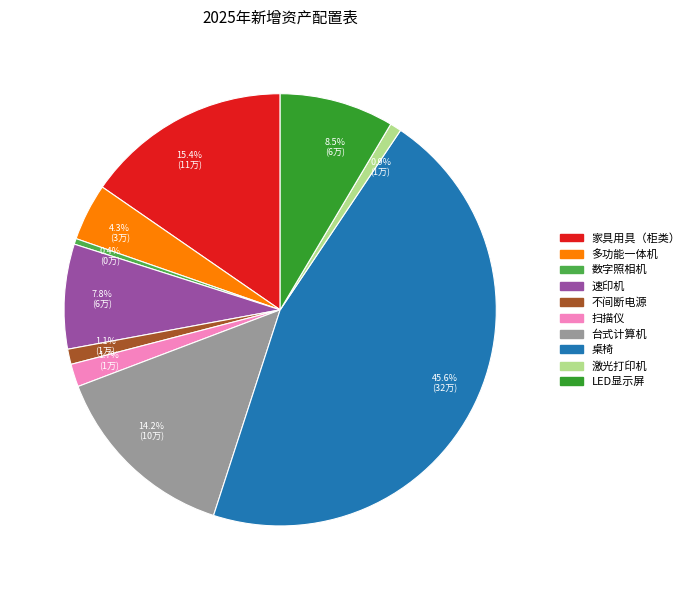

To the nearest percent, what is the difference between the largest and smallest slice percentages?

45%